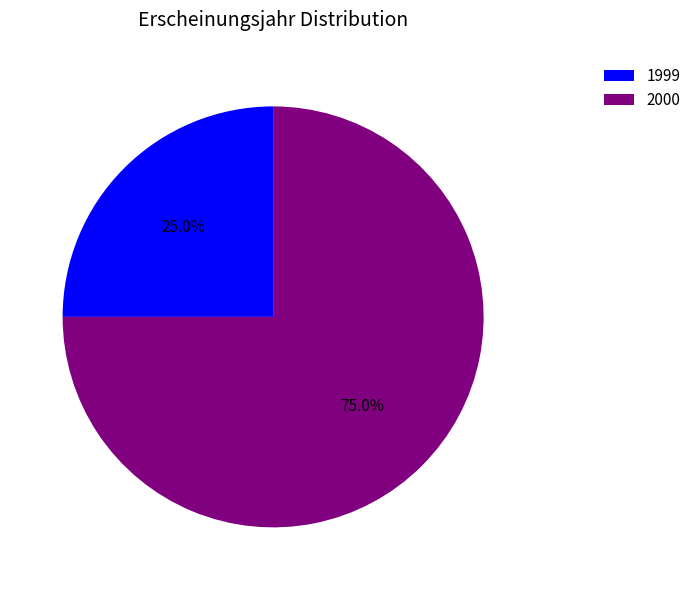

What is the ratio of the value at 2000 to the value at 1999?

3.0